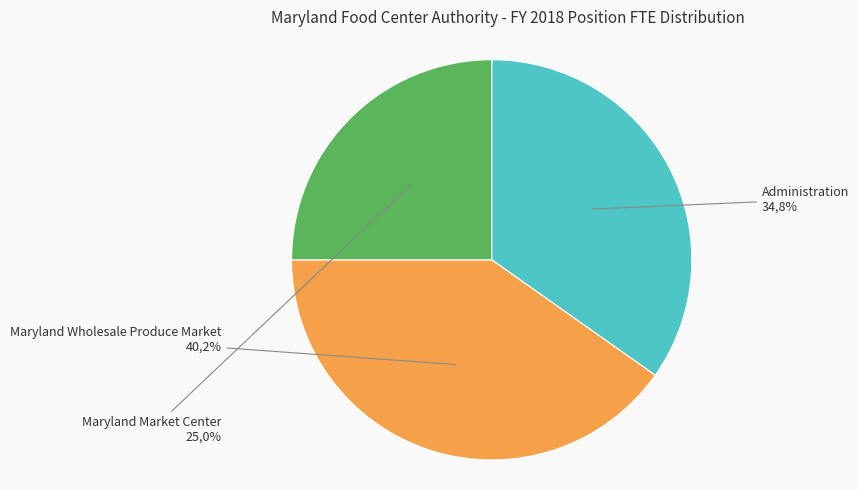

What is the largest slice in the pie chart?

Maryland Wholesale Produce Market